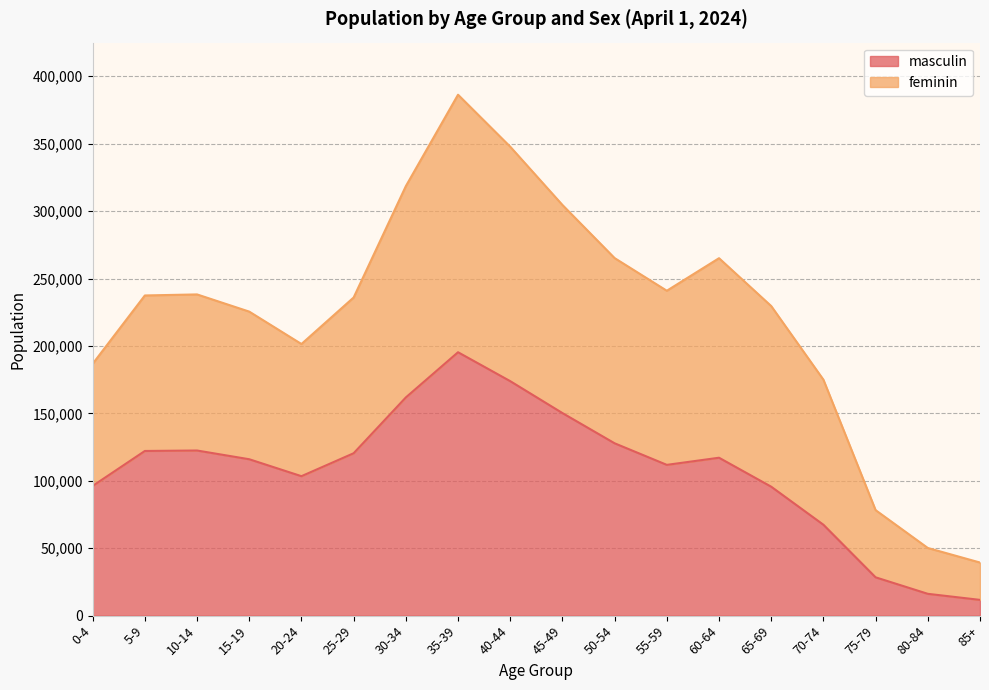

True or false: masculin and feminin cross at least once.

False